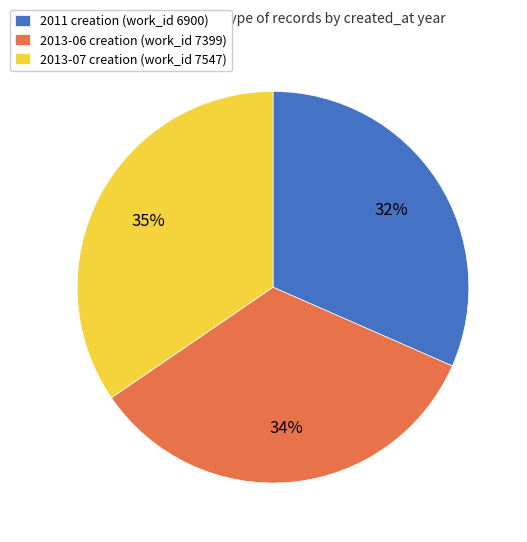

How many slices are in this pie chart?

3